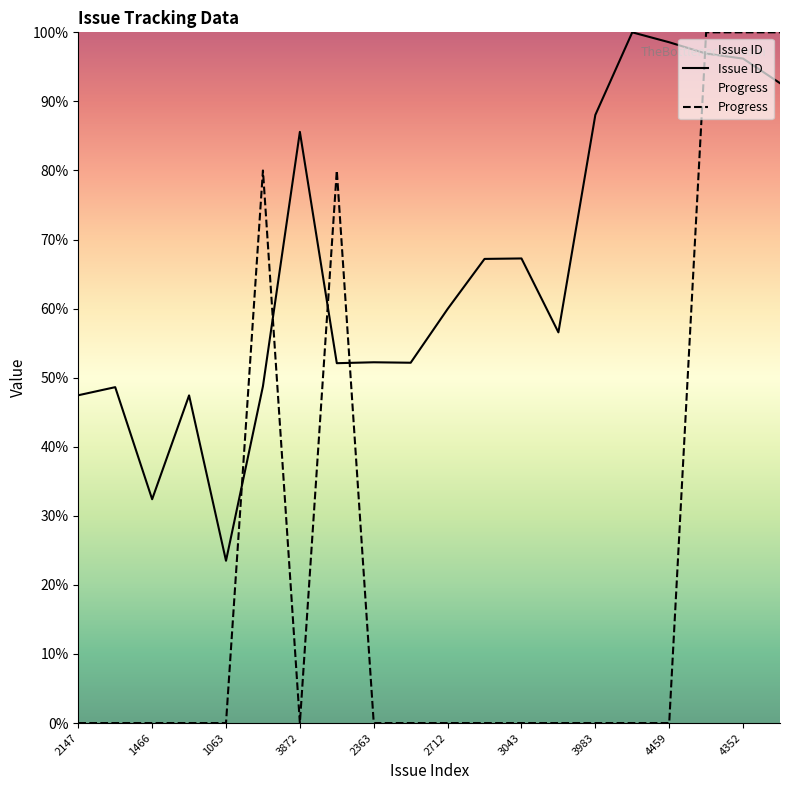

Is this an area chart (filled region under the line)?

No